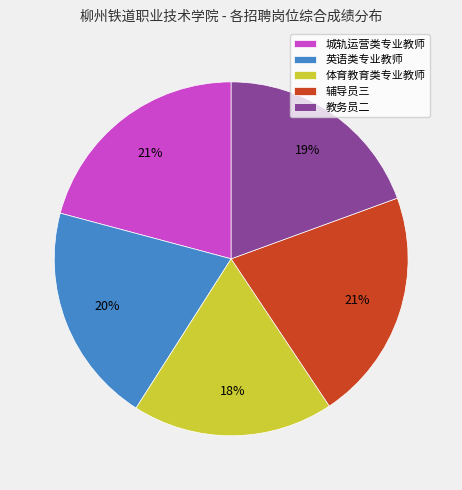

Which slice is the smallest?

体育教育类专业教师